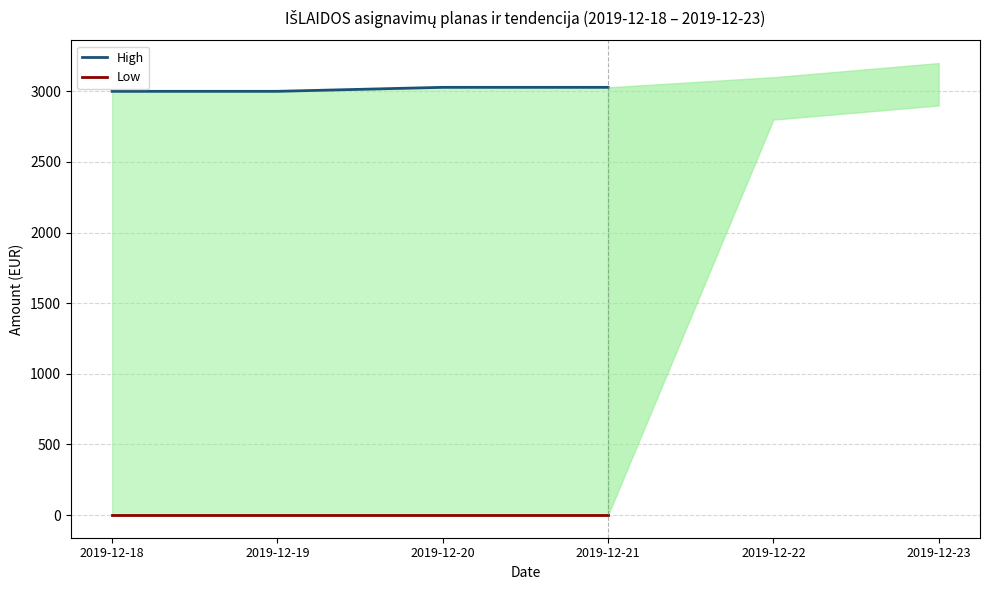

Is the value of Low at 2019-12-20 greater than the value of High at 2019-12-18?

No